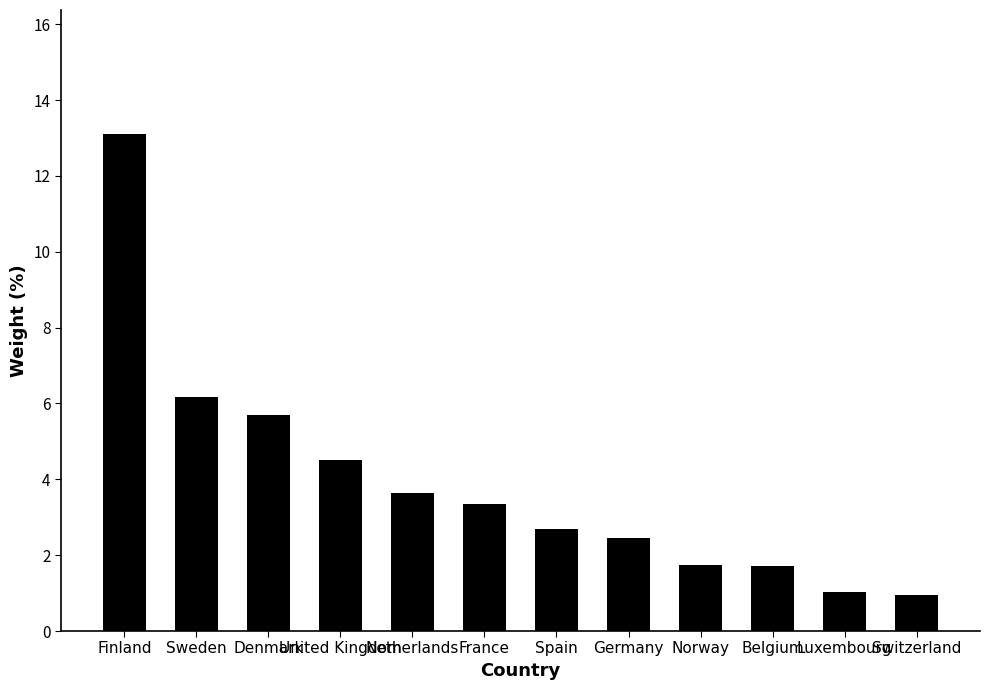

Reading right to left, transcribe all the data shown in this chart.

1.0	1.0	1.7	1.7	2.5	2.7	3.3	3.6	4.5	5.7	6.2	13.1